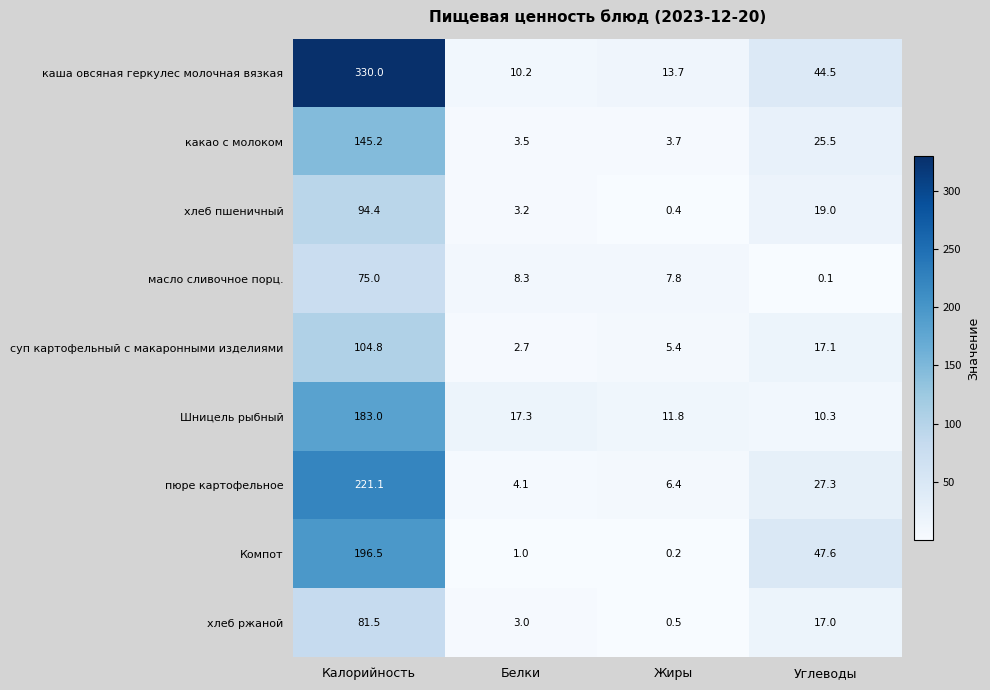

Count the number of data series in this chart.

9